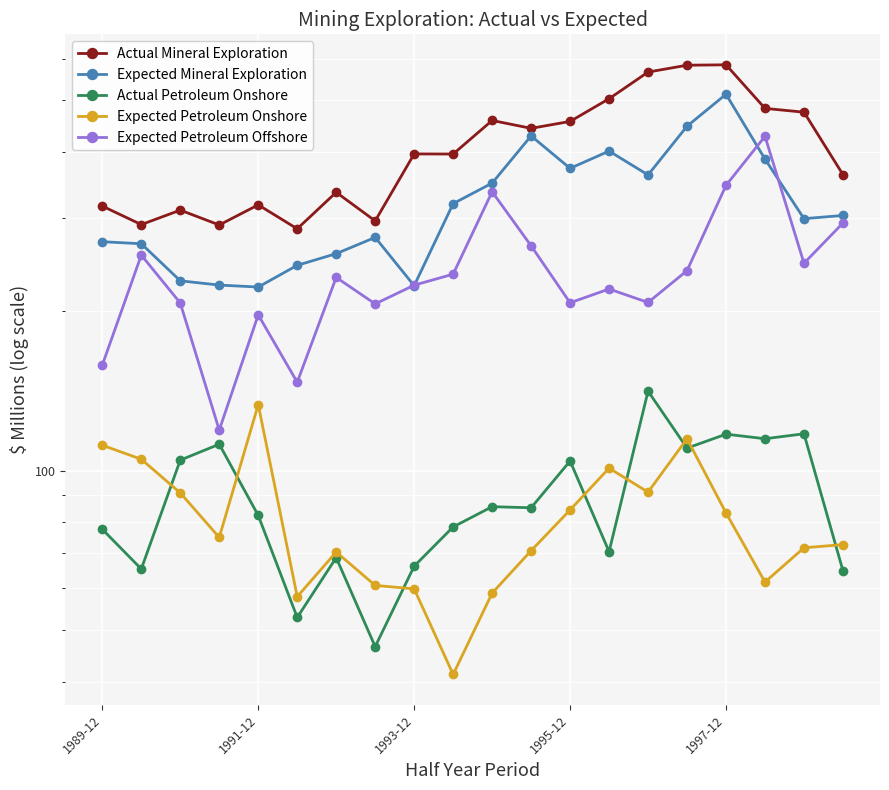

How many values in the Actual Mineral Exploration series are below 396?

9